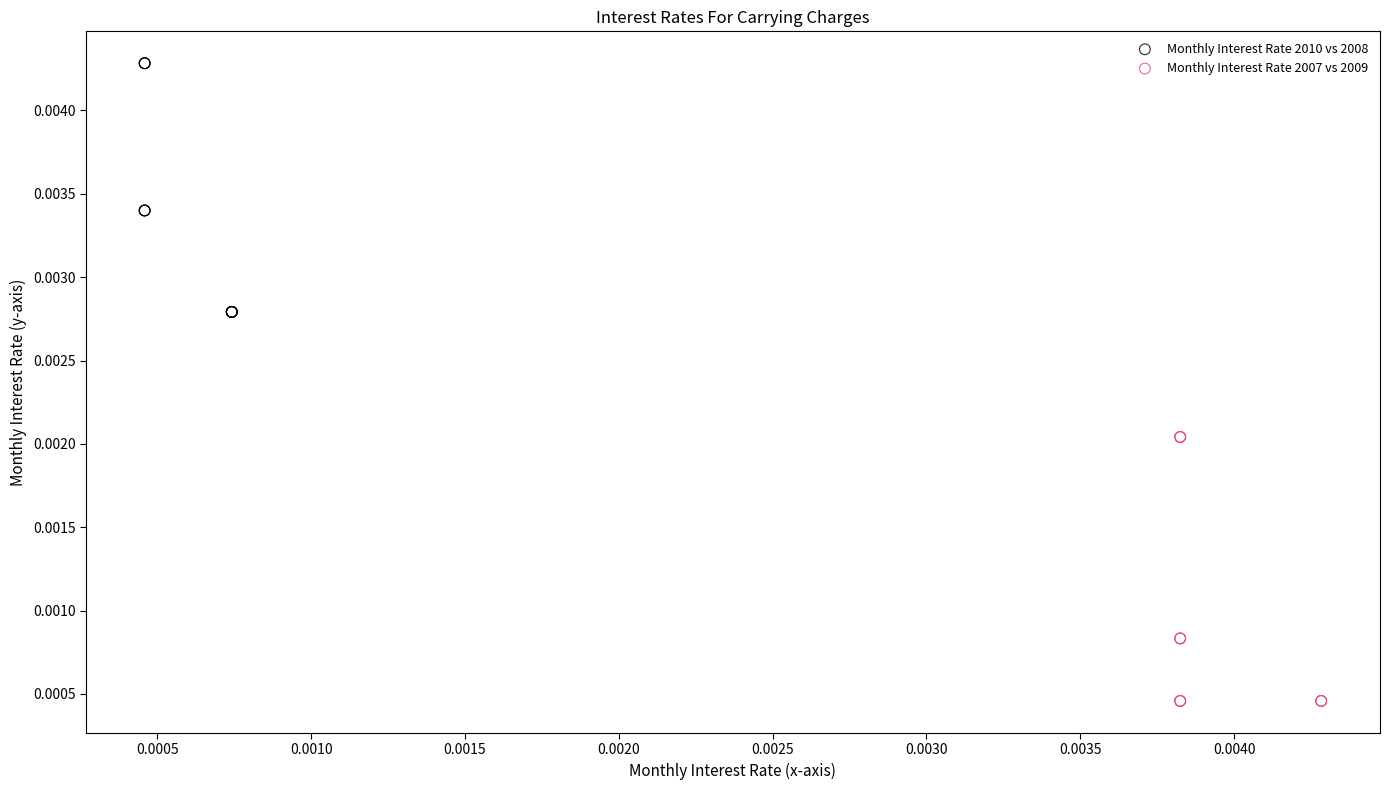

Which series has the widest spread of Y values?

Monthly Interest Rate 2007 vs 2009